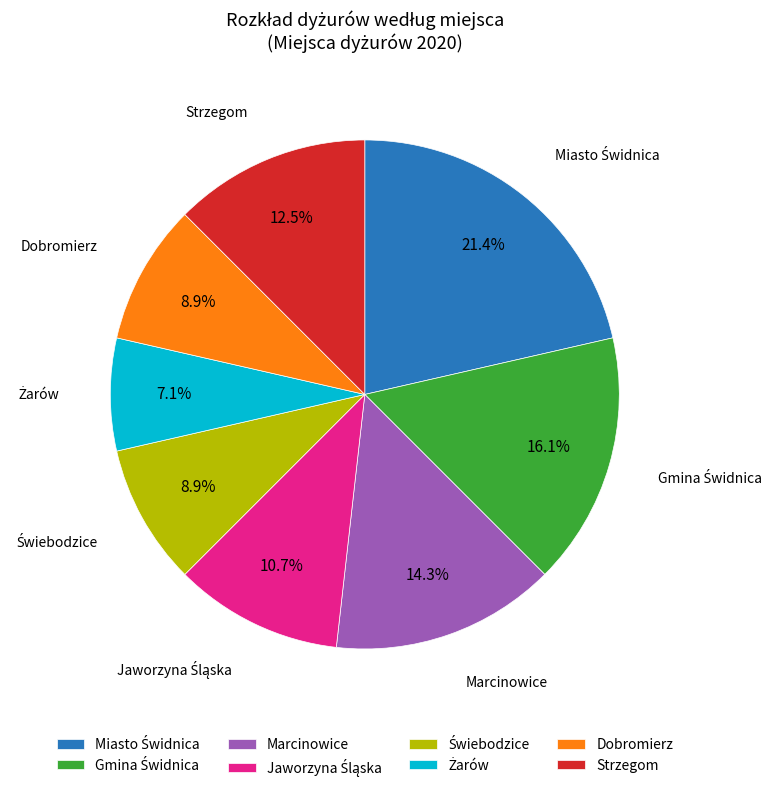

How many segments does this pie chart have?

8